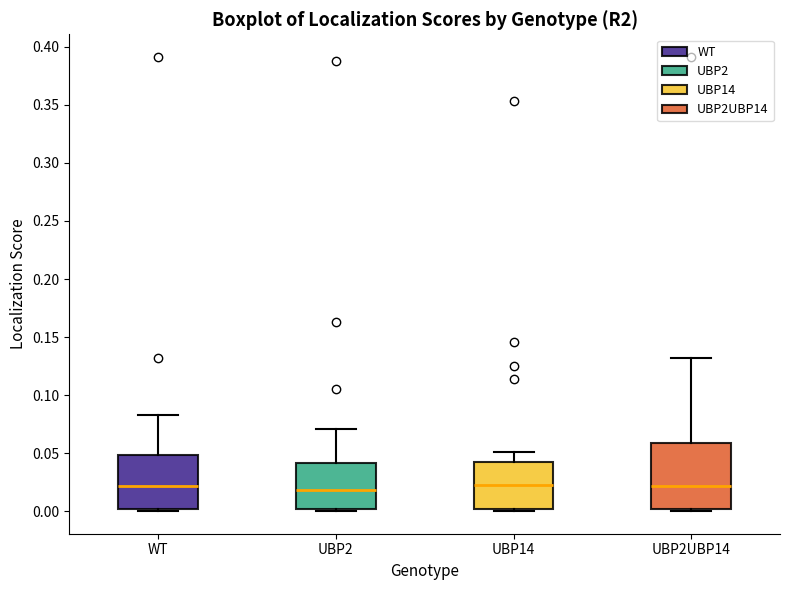

Comparing the boxes themselves (not the whiskers), which one is the tallest?

UBP2UBP14